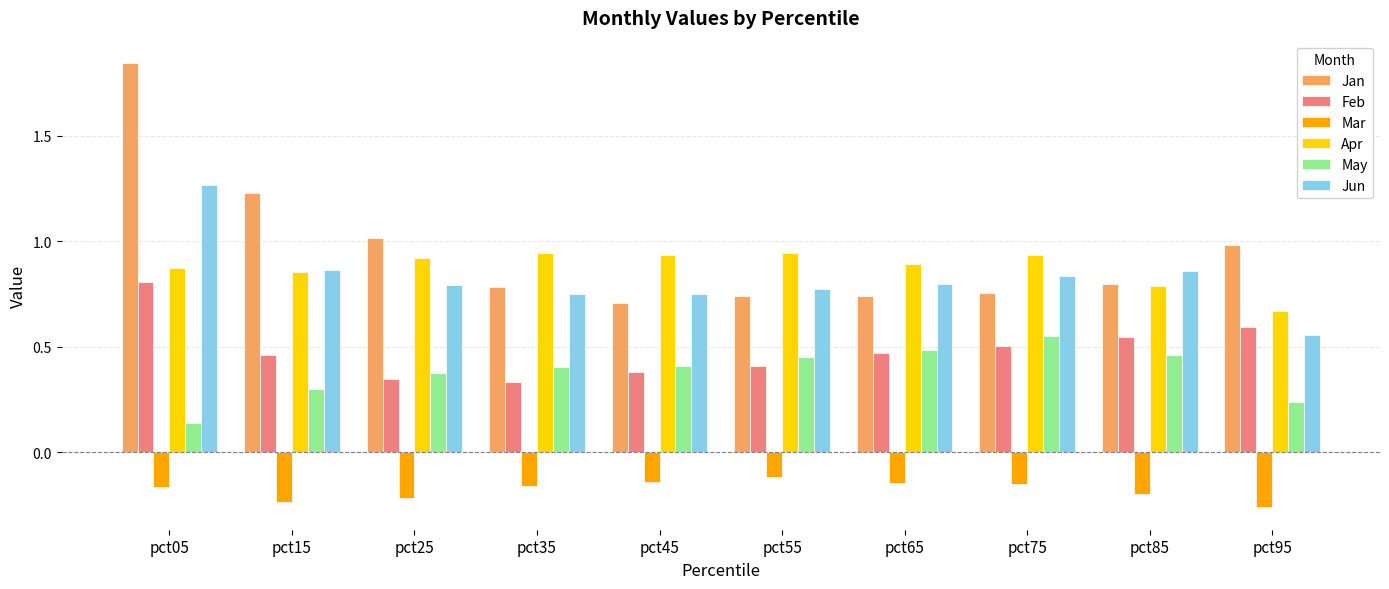

The value of Apr at pct35 is 1.3. True or false?

False